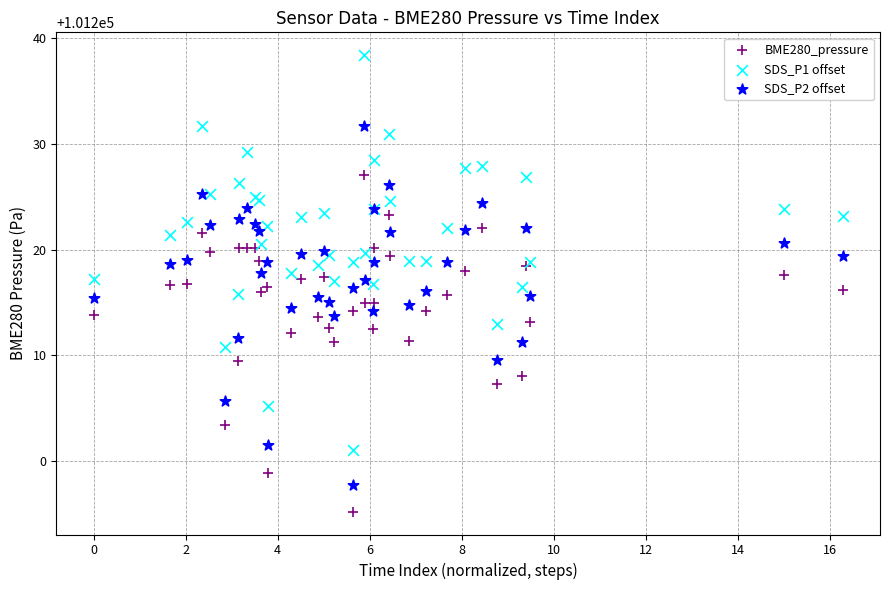

Which series has the widest spread of Y values?

SDS_P1 offset